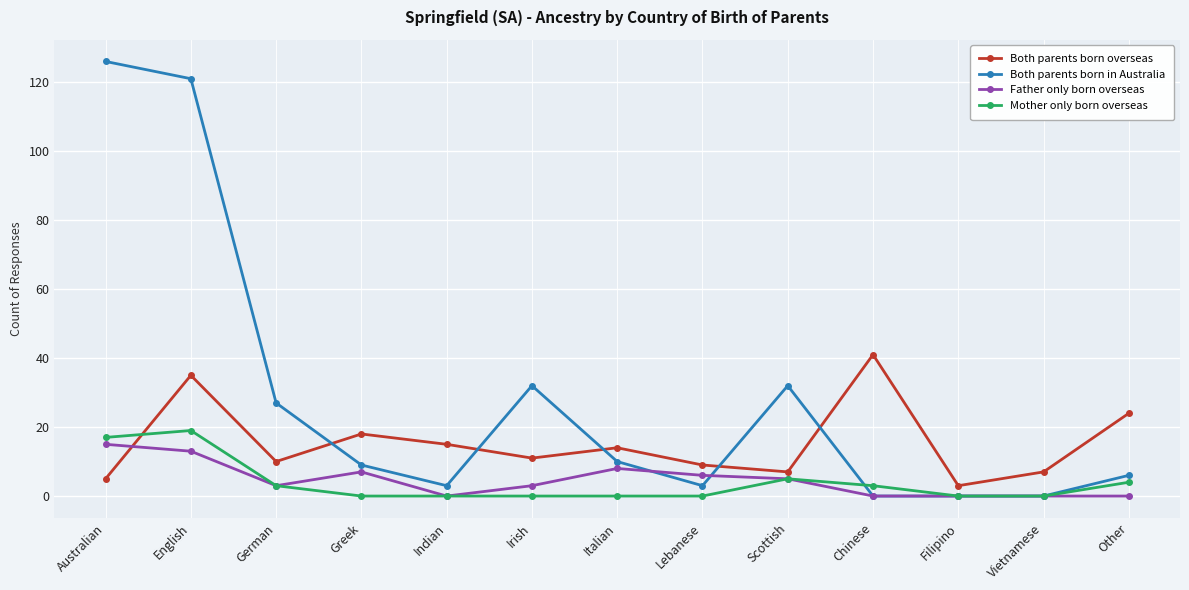

What is the label of the 3rd point from the right?

Filipino